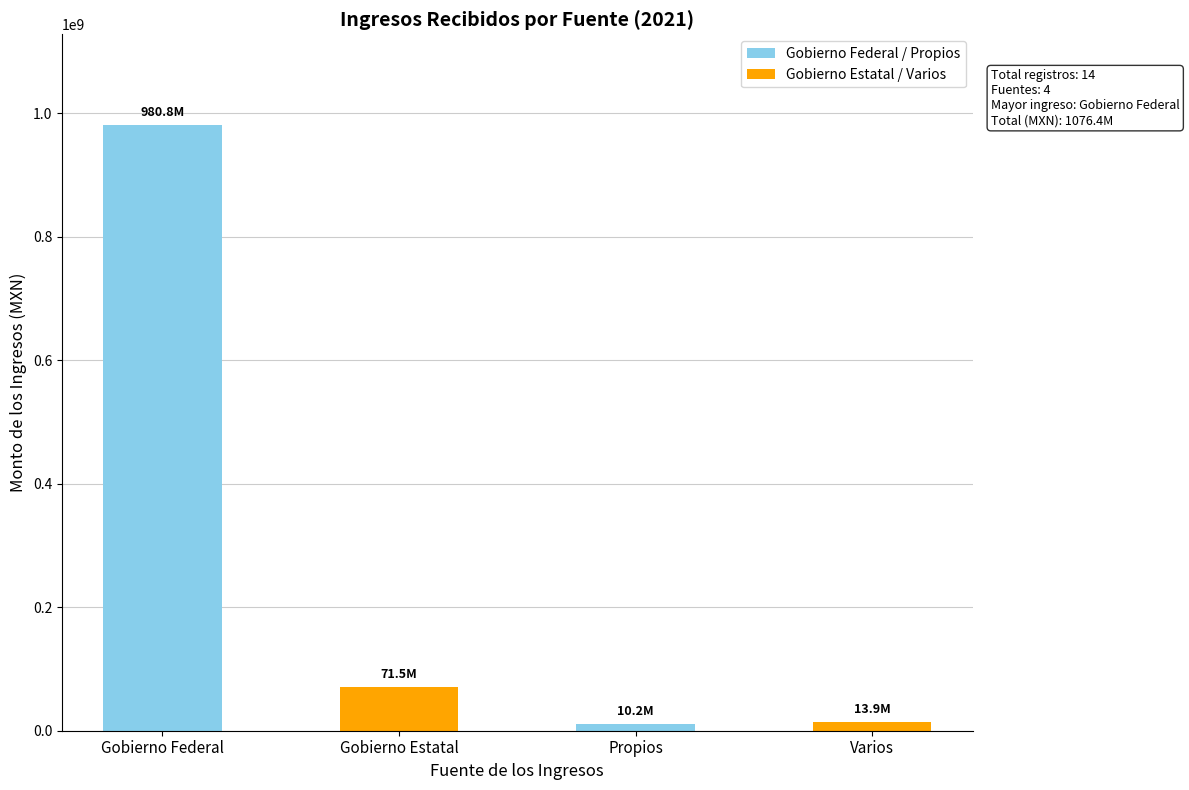

What is the change in value from Gobierno Estatal to Propios?

-61286323.8